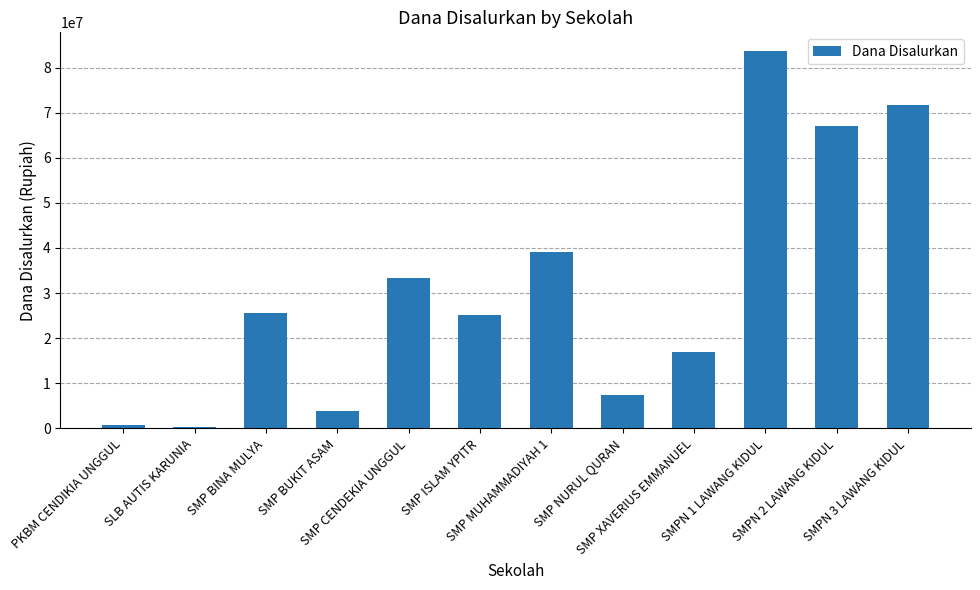

What is the sum of all values?

374625000